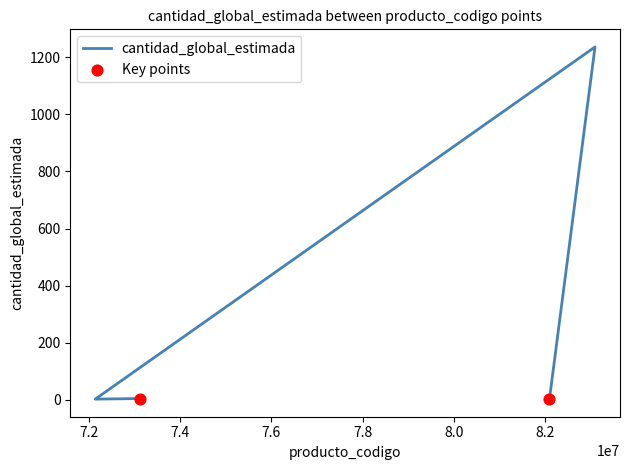

Between 73121602 and 72131601, which is larger?

73121602